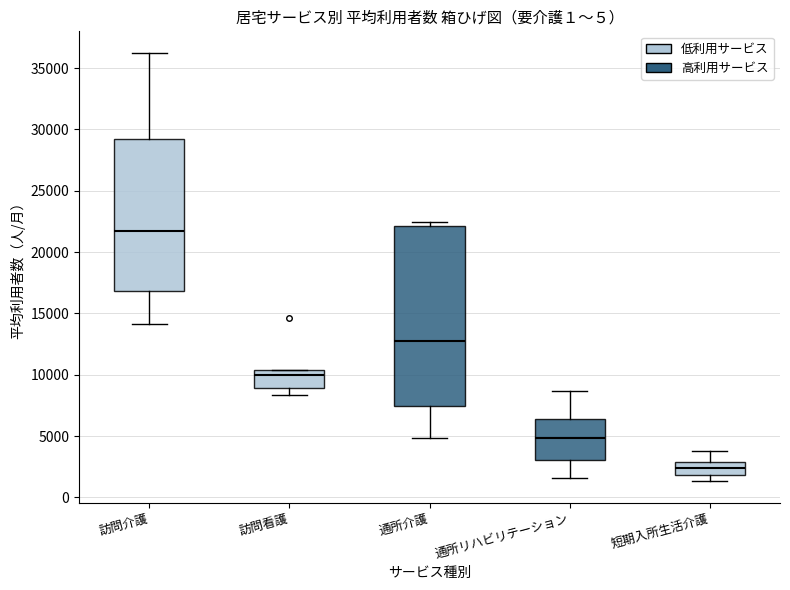

Reading left to right, transcribe this box plot: for each box, give where its median line is, the range the box spans, and where its two whiskers end, as read against the y-axis. The values are not printed on the chart, so give them approximately, as read against the axis.

訪問介護: median 21500, box 17000 to 29000, whiskers 14000 to 36000
訪問看護: median 10000, box 9000 to 10500, whiskers 8500 to 10500
通所介護: median 12500, box 7500 to 22000, whiskers 5000 to 22500
通所リハビリテーション: median 5000, box 3000 to 6500, whiskers 1500 to 8500
短期入所生活介護: median 2500, box 2000 to 3000, whiskers 1500 to 4000